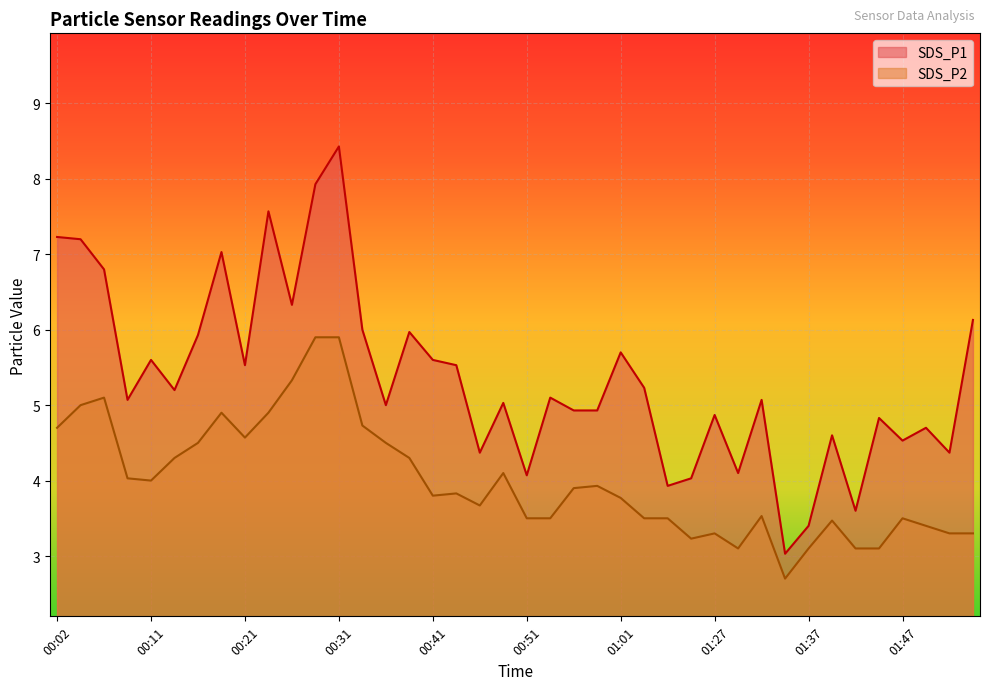

What is the difference between the maximum and minimum values in the SDS_P1 series?

5.4